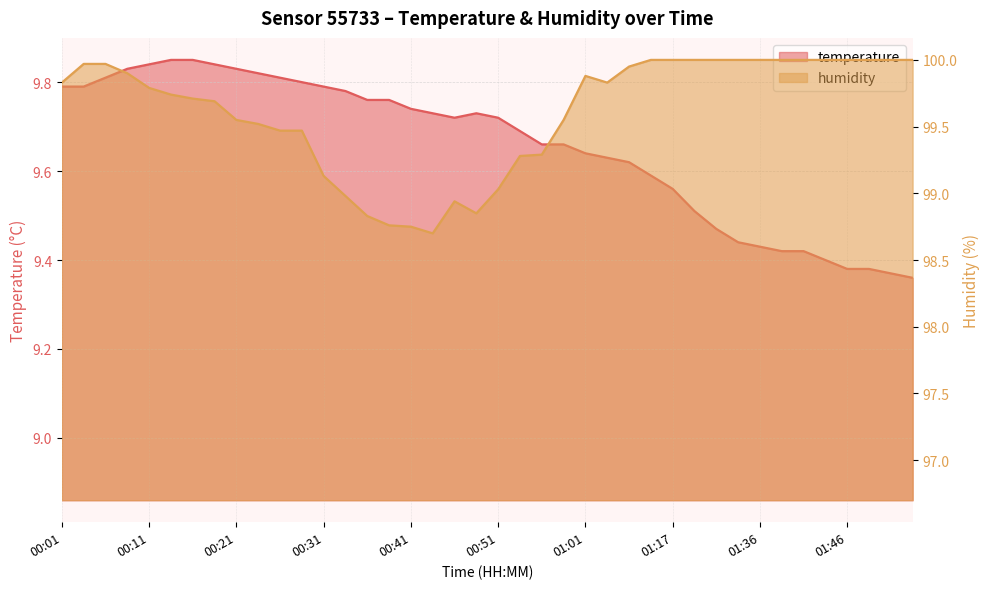

What is the difference between the temperature values at 00:28 and 00:51?

0.1